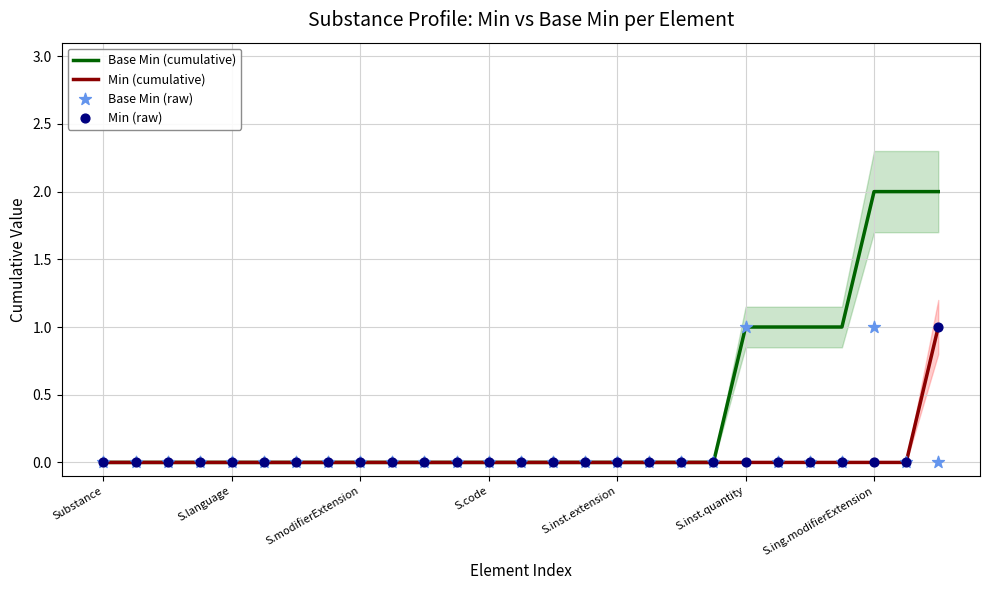

Which series has the largest Y range (max minus min)?

Base Min (cumulative)